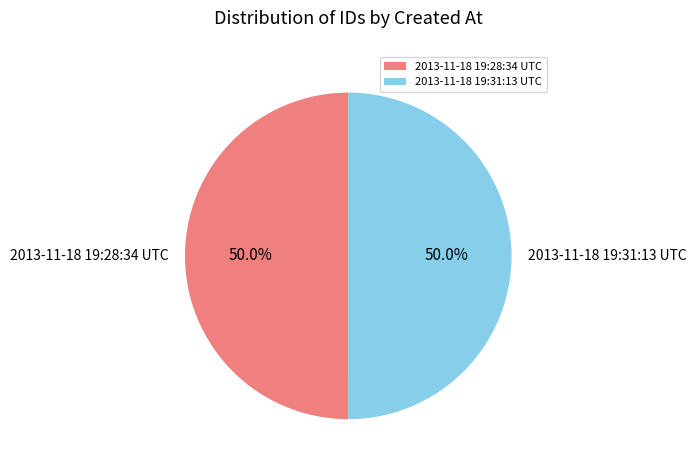

What portion of the pie excludes 2013-11-18 19:31:13 UTC?

50.0%